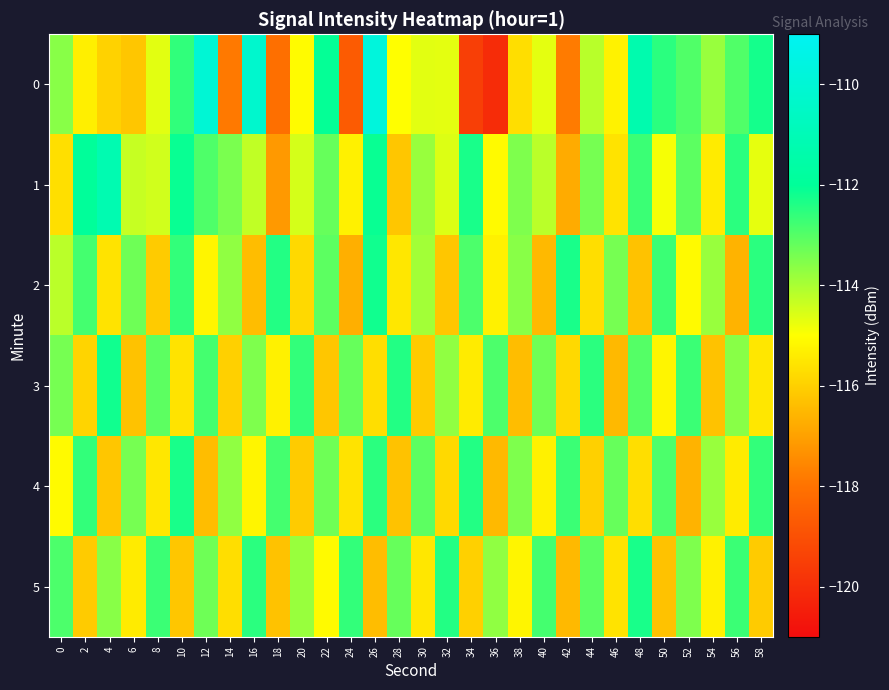

What is the total value across all series at 58?

-683.6